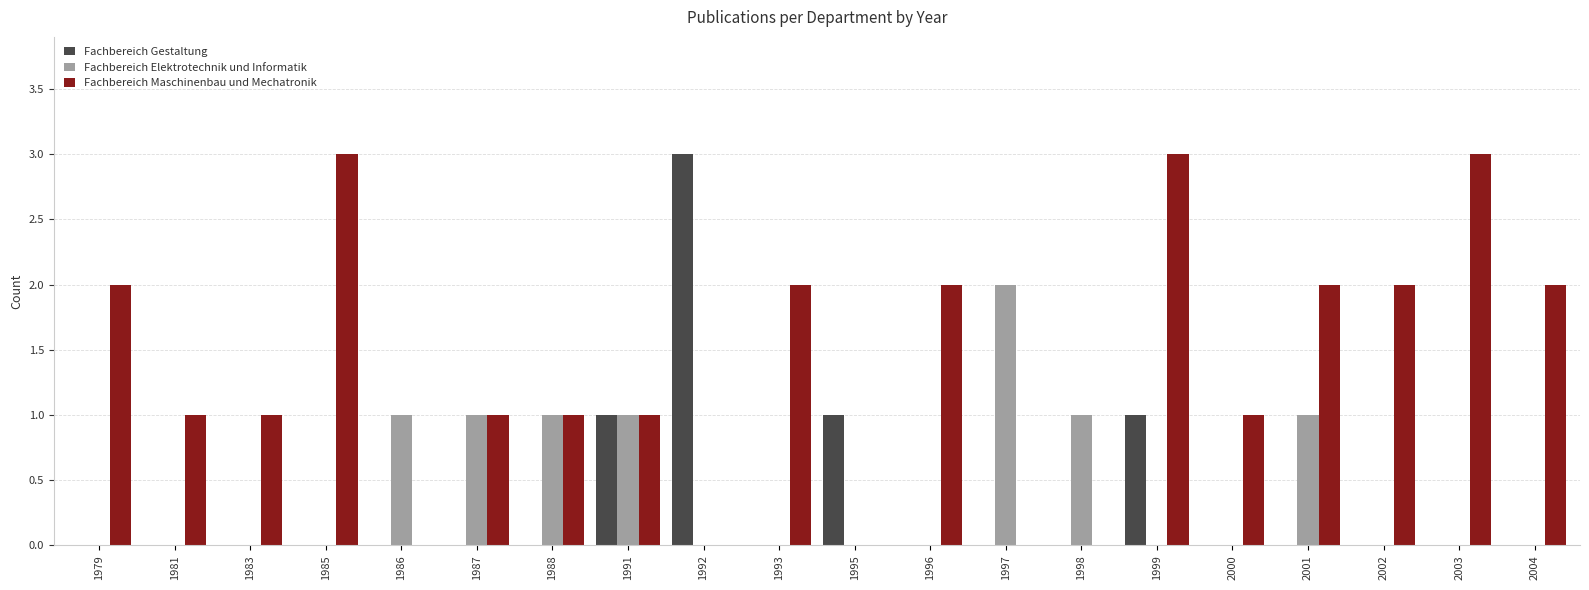

How many data points does each series have?

20